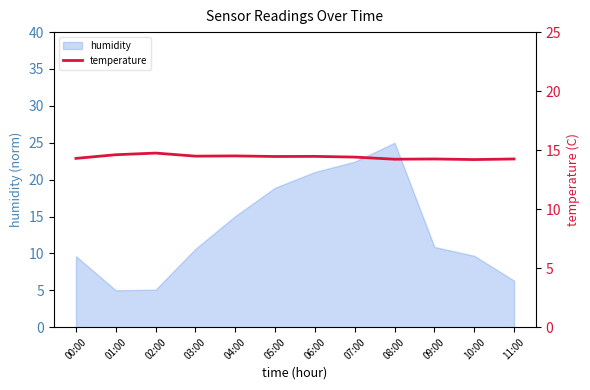

Count the values in the range 14 to 15.

12